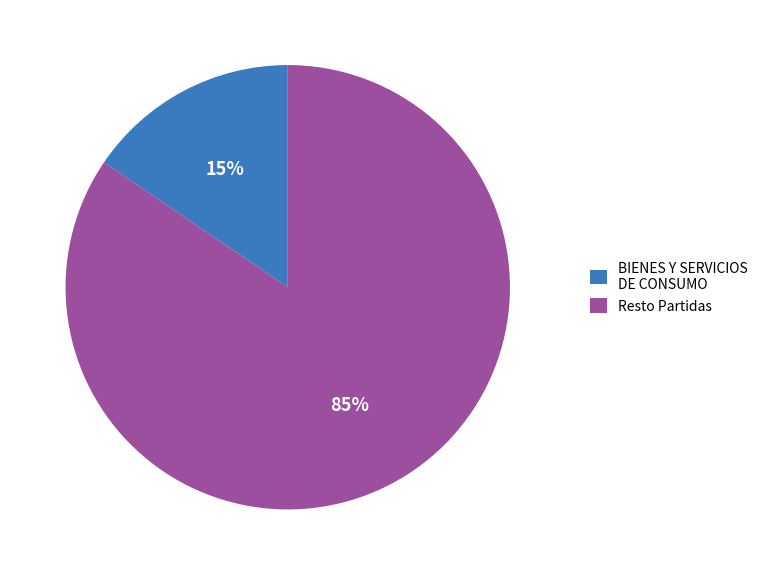

Combined, do BIENES Y SERVICIOS DE CONSUMO and Resto Partidas account for over 50%?

Yes